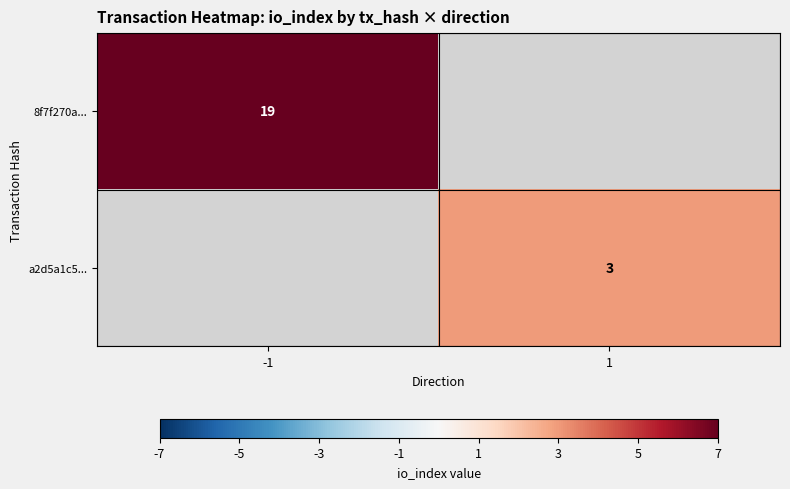

Is it true that a2d5a1c5... equals 1 at 1?

False